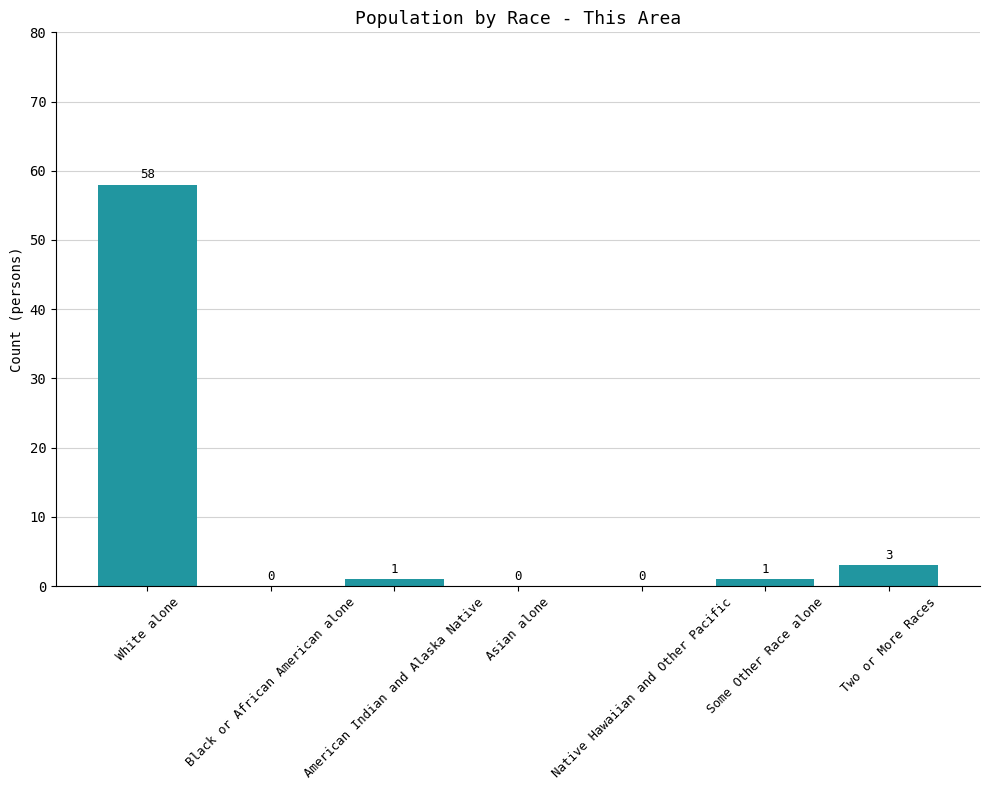

The chart shows a value of 37 at Black or African American alone. True or false?

False